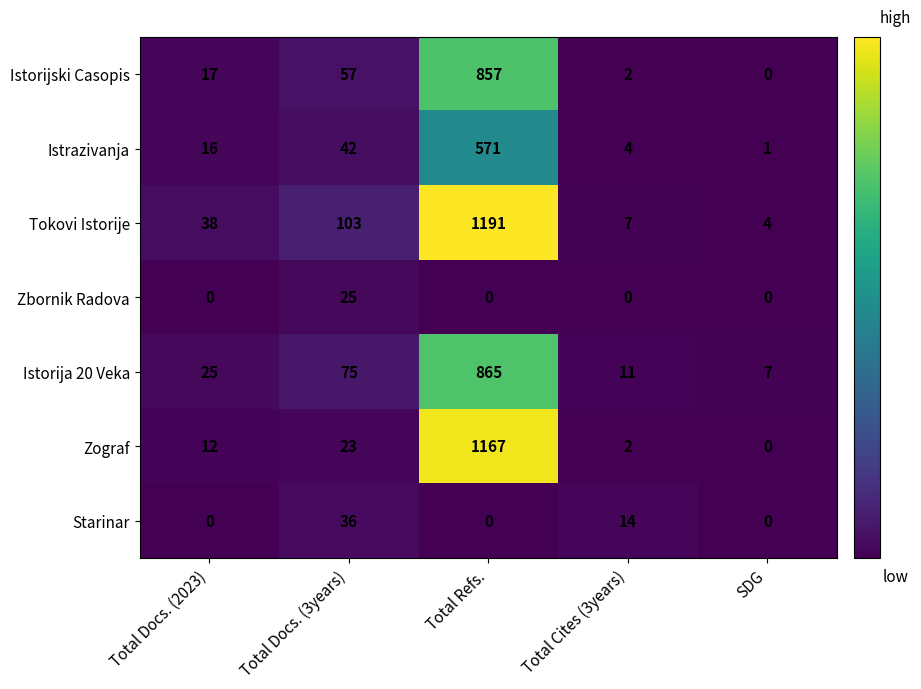

What is the highest value of the Istorijski Casopis series?

857